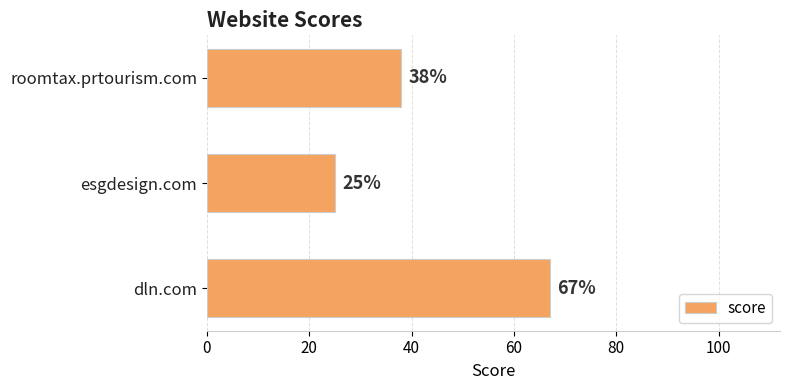

List the labels in order of value, smallest first.

esgdesign.com, roomtax.prtourism.com, dln.com